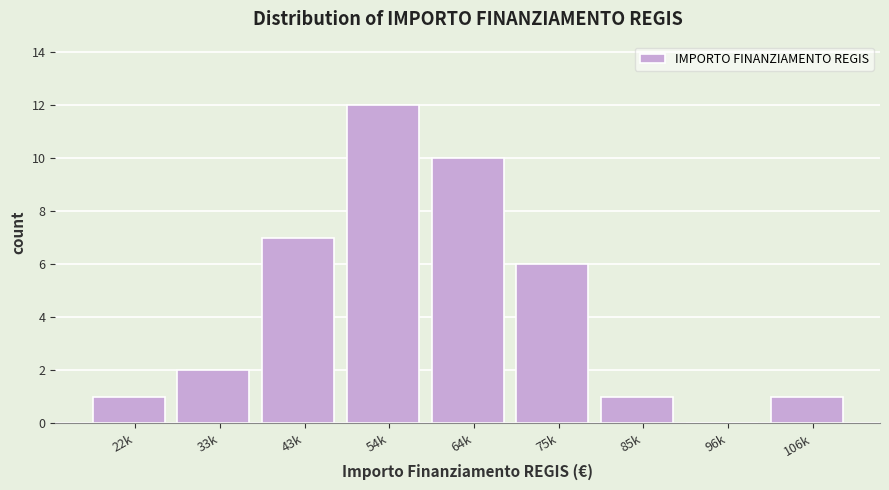

Reading right to left, transcribe all the data shown in this chart.

106k=1	96k=0	85k=1	75k=6	64k=10	54k=12	43k=7	33k=2	22k=1